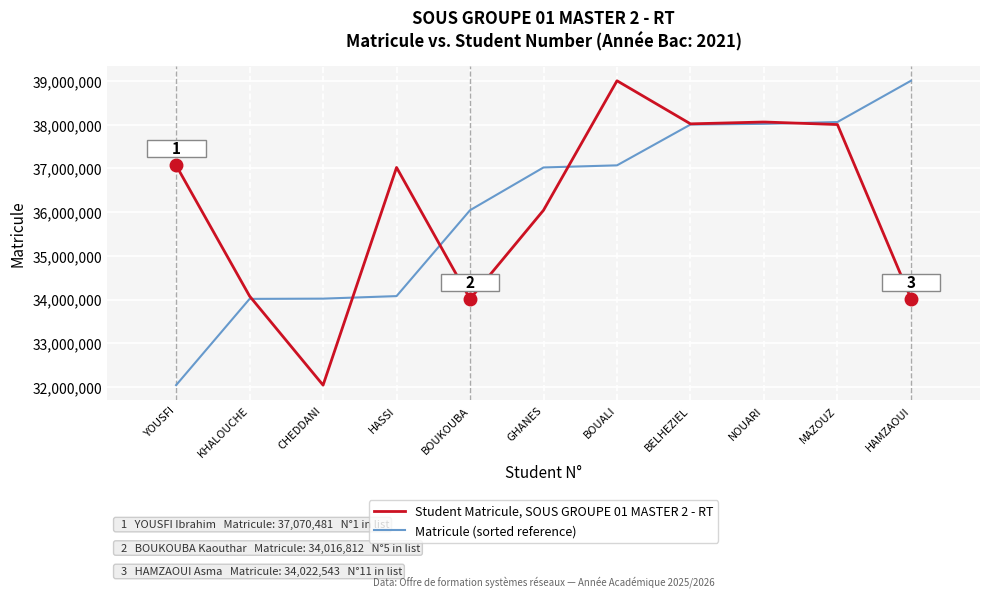

What position from the right is YOUSFI?

11